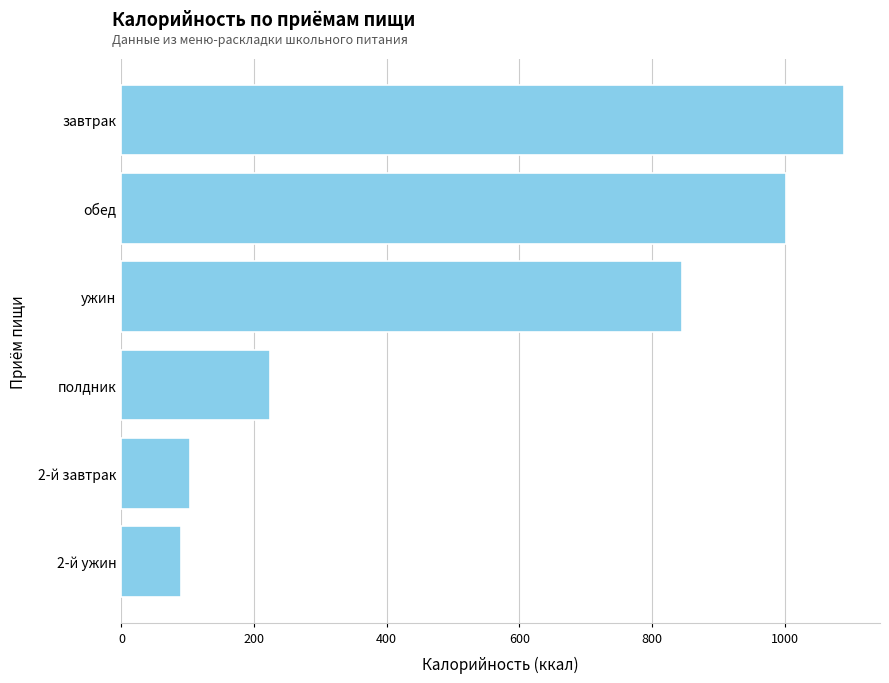

What is the change in value from 2-й ужин to ужин?

+755.4